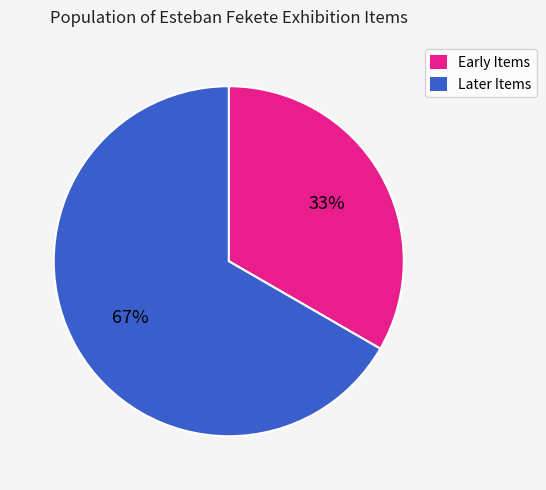

To the nearest percent, what is the average slice percentage?

50%